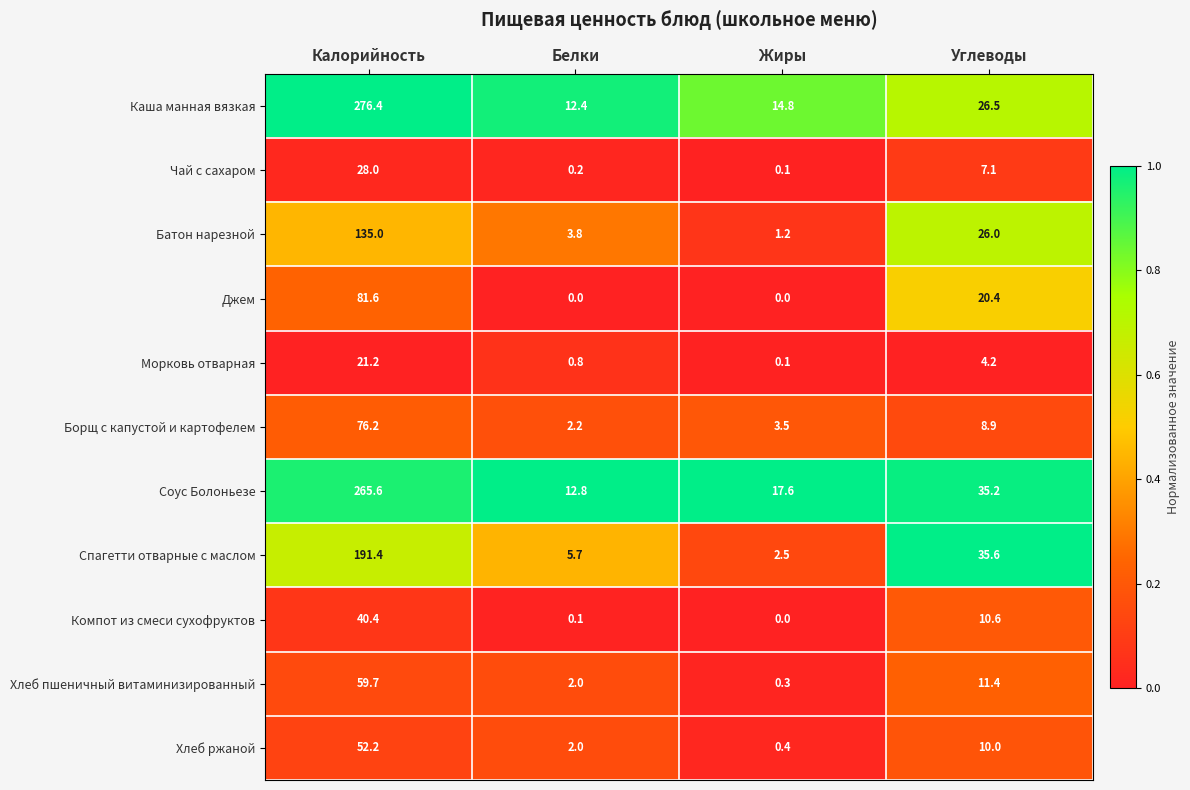

The value of Каша манная вязкая at Белки is 12.4. True or false?

True